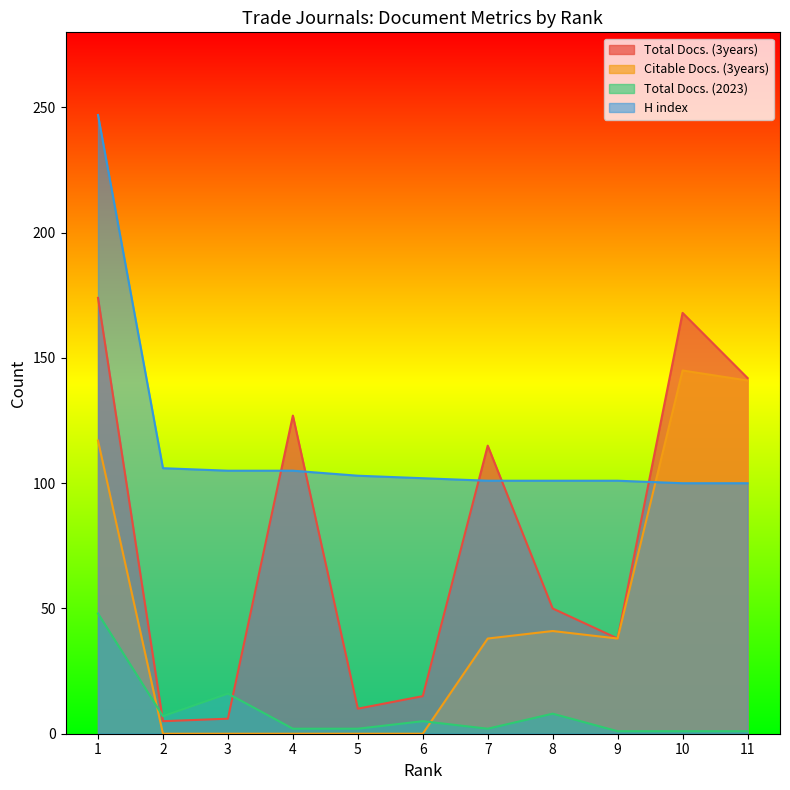

At which category does Total Docs. (2023) reach its first local peak?

3